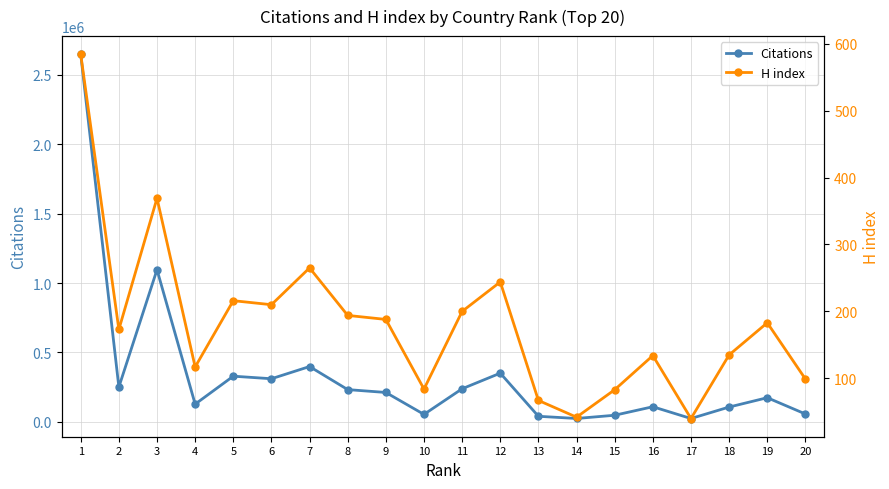

How many interior local valleys does the Citations series have?

6